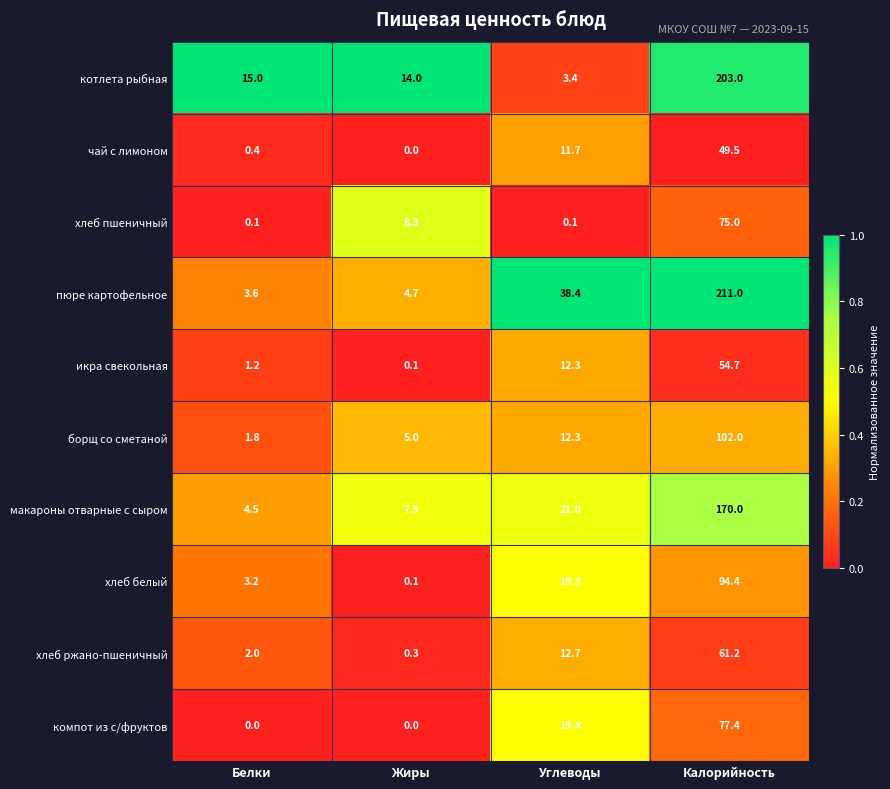

Is the value of макароны отварные с сыром at Углеводы greater than the value of хлеб белый at Белки?

Yes